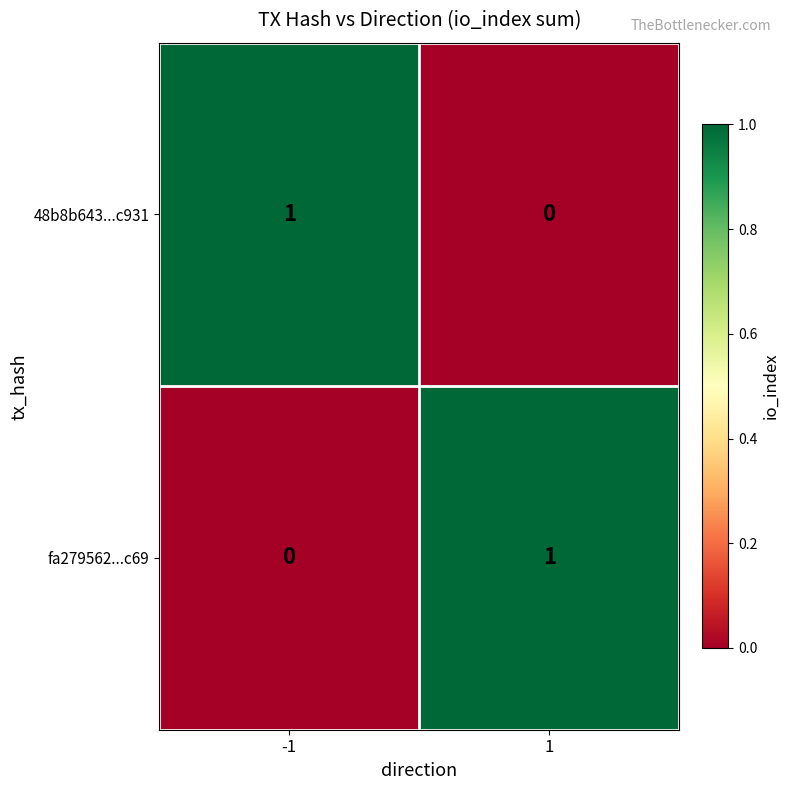

Is it true that 48b8b643...c931 equals 1 at -1?

True